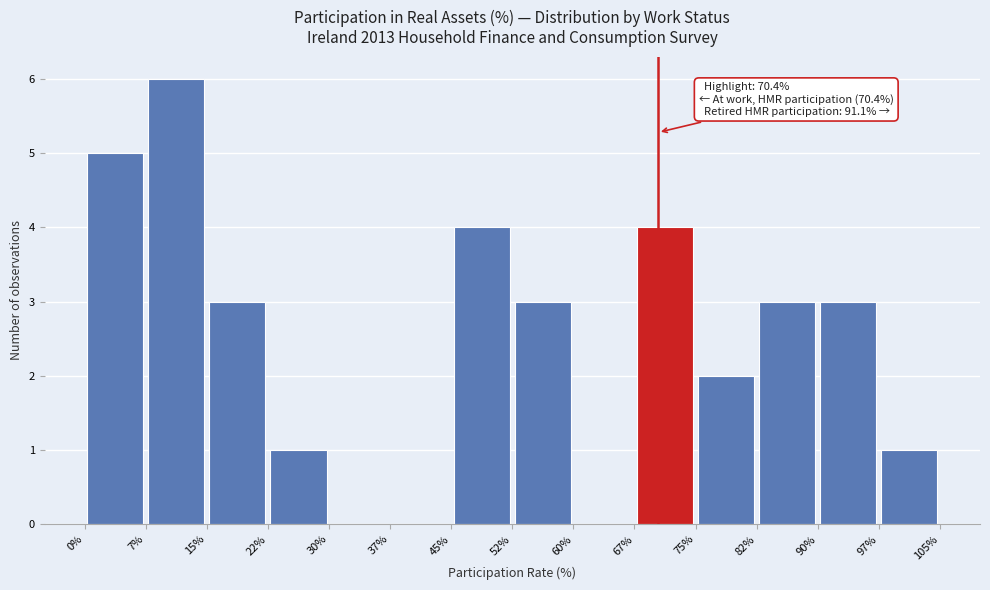

Over which range of the x-axis is the bar tallest?

7% to 15%